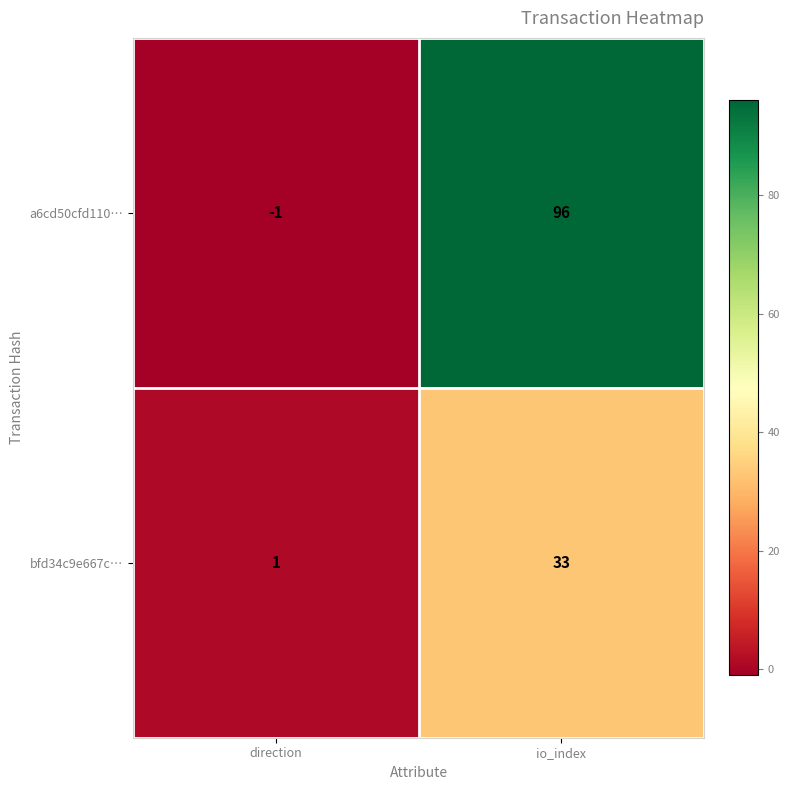

Reading left to right, transcribe all the data shown in this chart.

a6cd50cfd110…: direction=-1	io_index=96
bfd34c9e667c…: direction=1	io_index=33